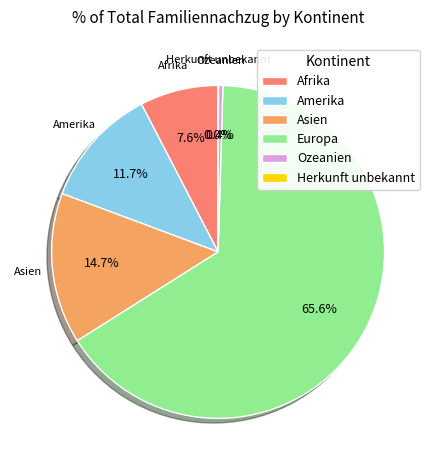

What percentage do Europa and Amerika together represent?

77.3%